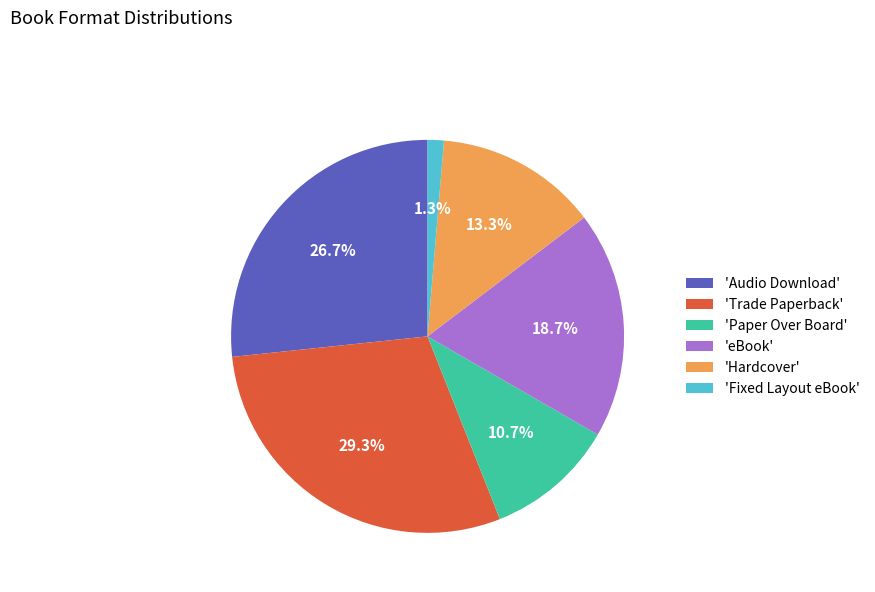

What portion of the pie excludes 'Trade Paperback'?

70.7%